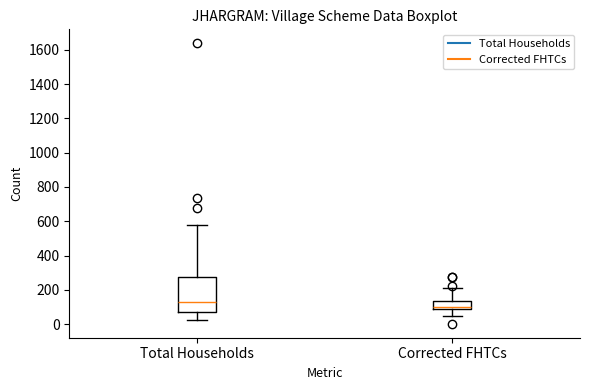

Where is the upper edge of the box for Corrected FHTCs on the y-axis? The values are not printed on the chart, so give them approximately, as read against the axis.

140